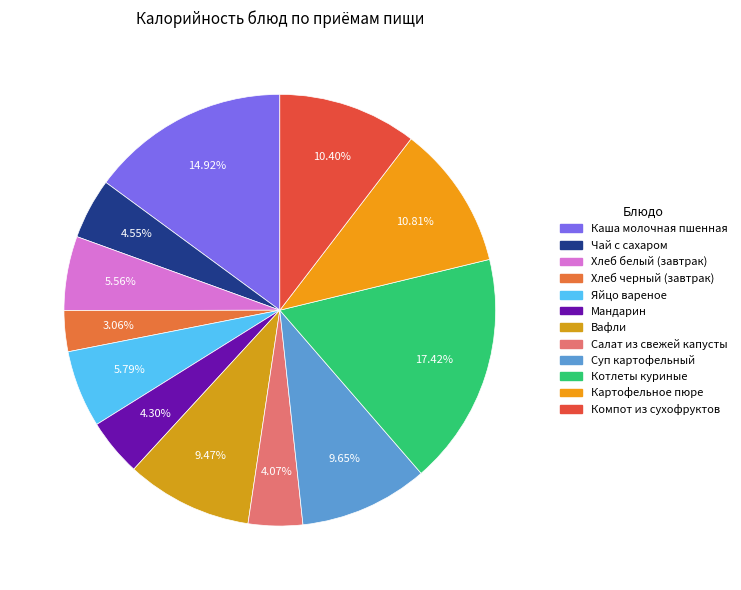

What percentage is NOT represented by Вафли?

90.5%